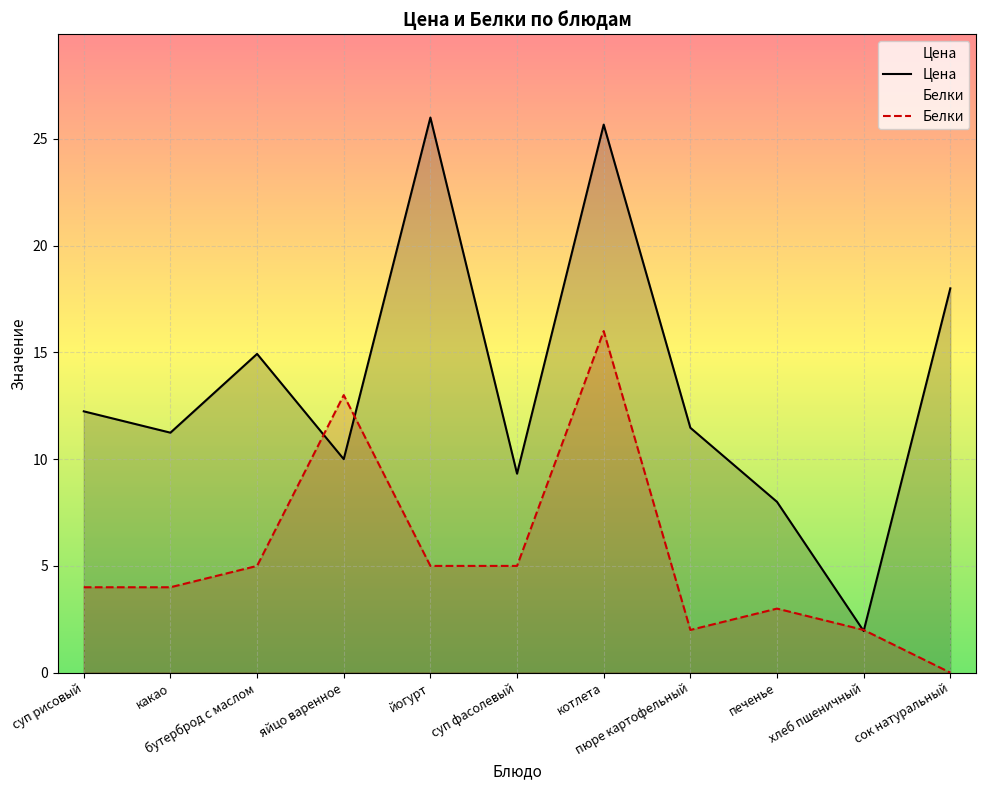

Where is the first local minimum for Цена?

какао